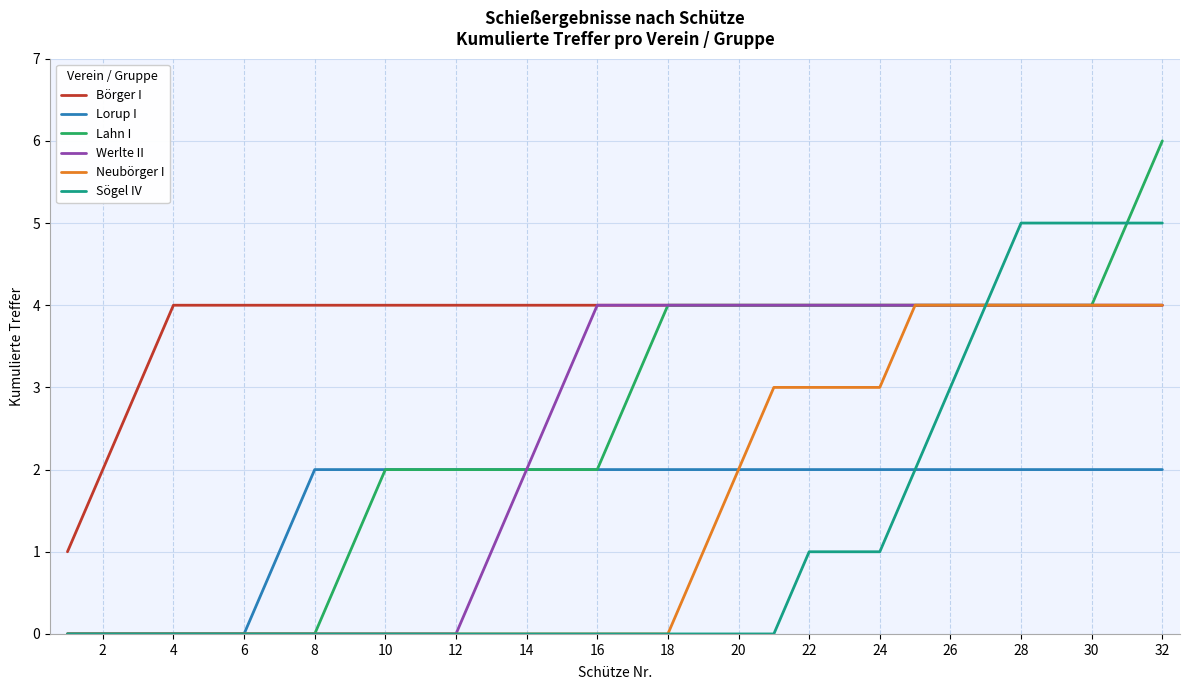

True or false: Lorup I and Börger I cross at least once.

False